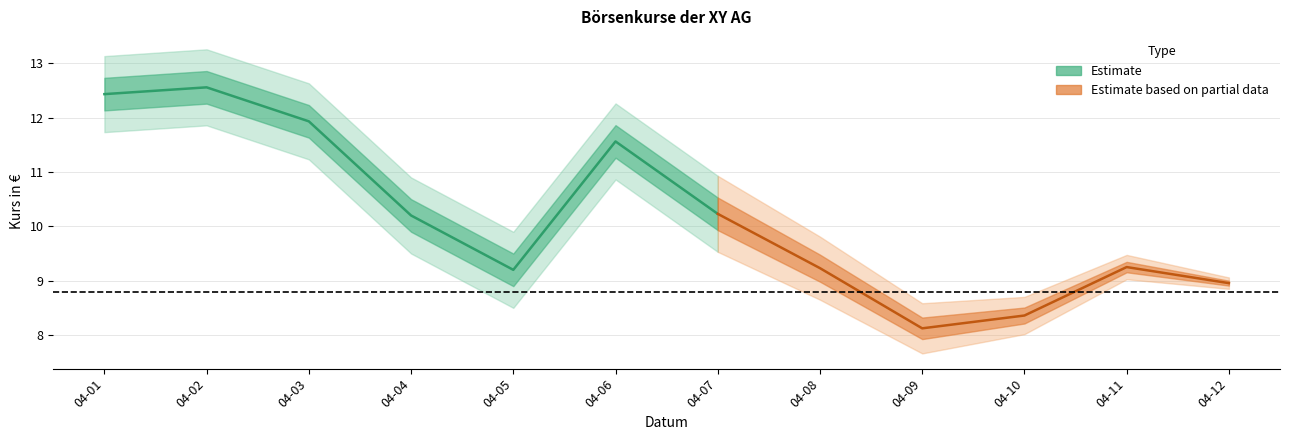

Does the chart have visible grid lines?

Yes